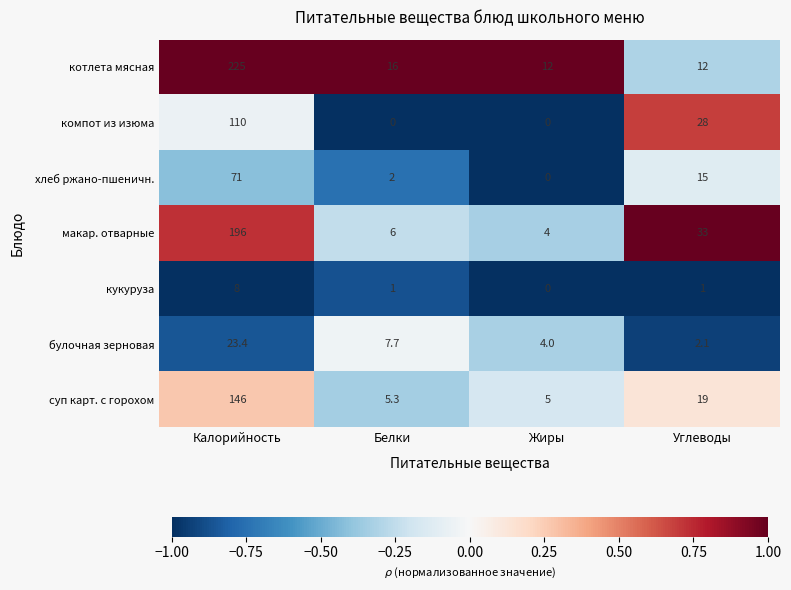

At how many categories does at least one series exceed 0?

4